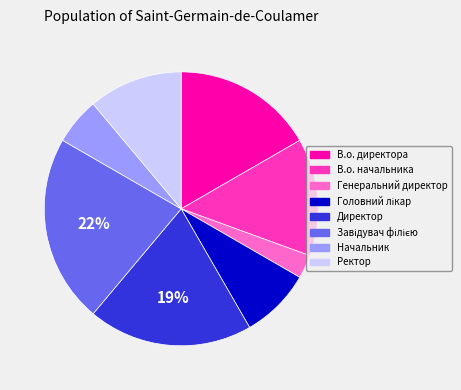

To the nearest percent, what percentage of the pie is Ректор?

11%